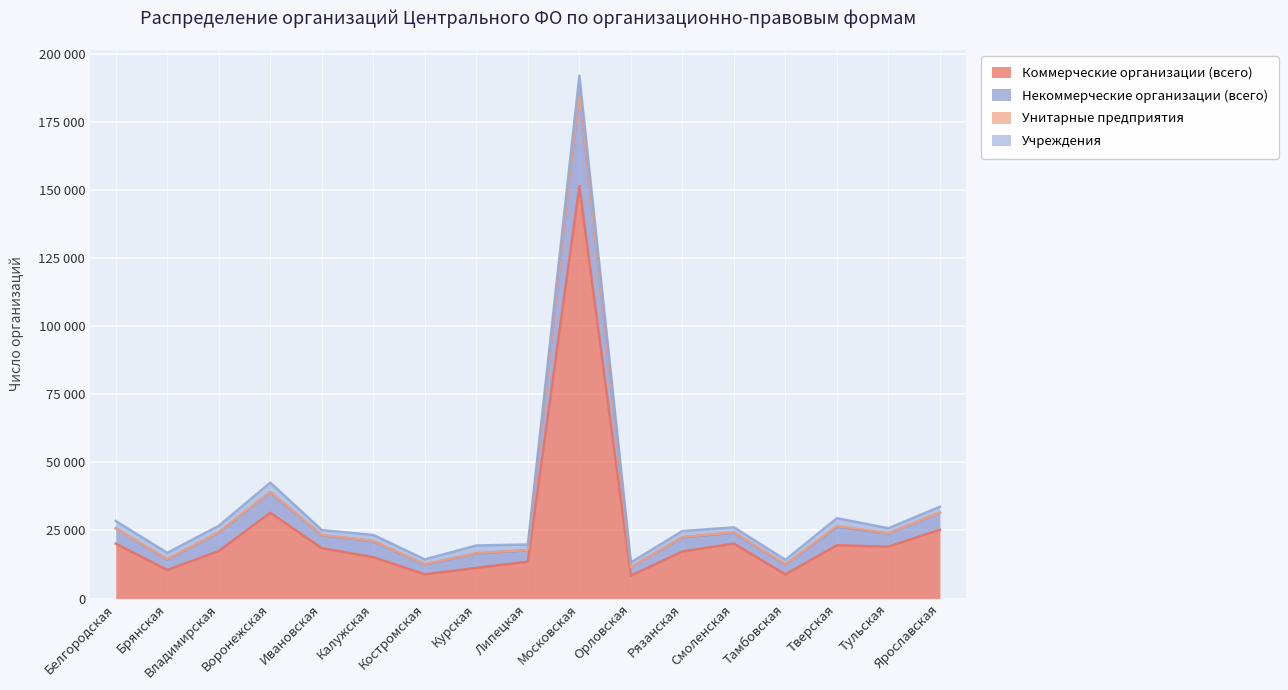

At which label is Коммерческие организации (всего) closest to 79901?

Воронежская